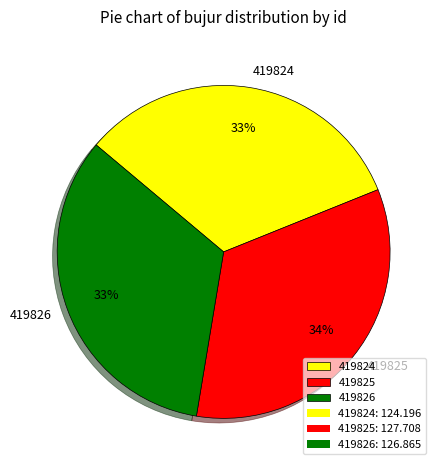

Which category has the smallest portion of the pie?

419824